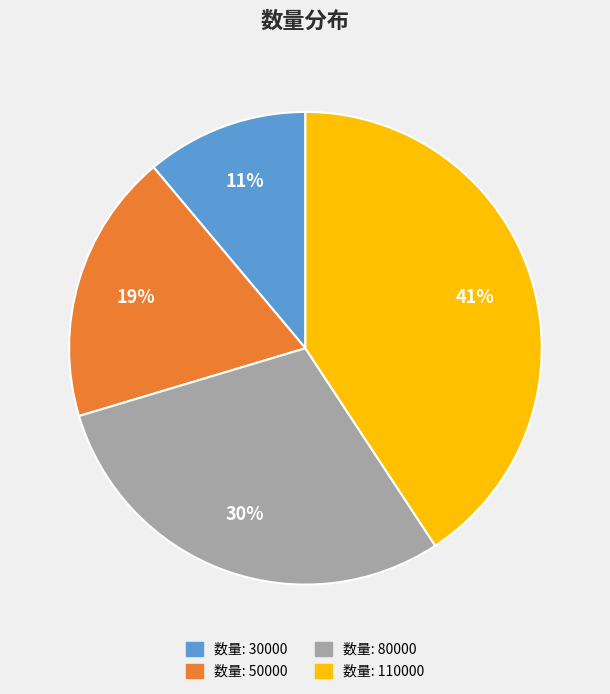

To the nearest percent, what is the difference between the largest and smallest slice percentages?

30%